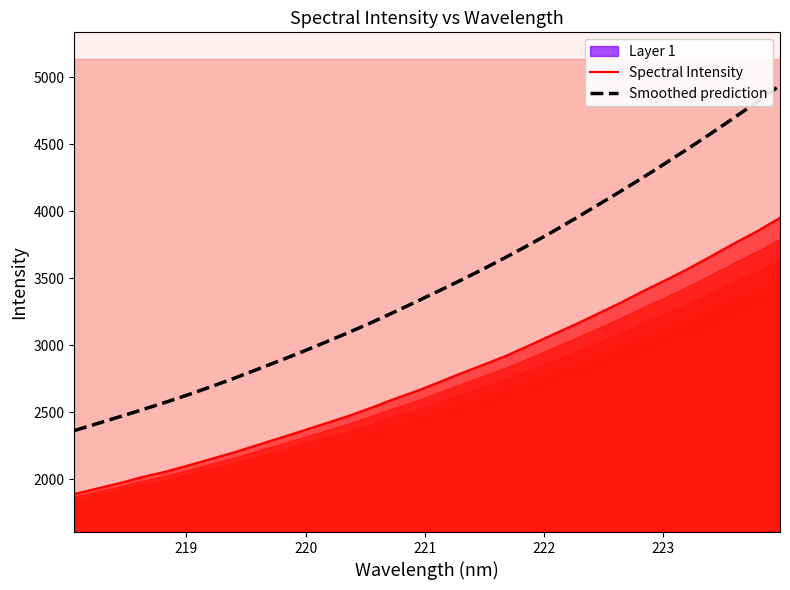

At how many categories does at least one series exceed 2615?

27